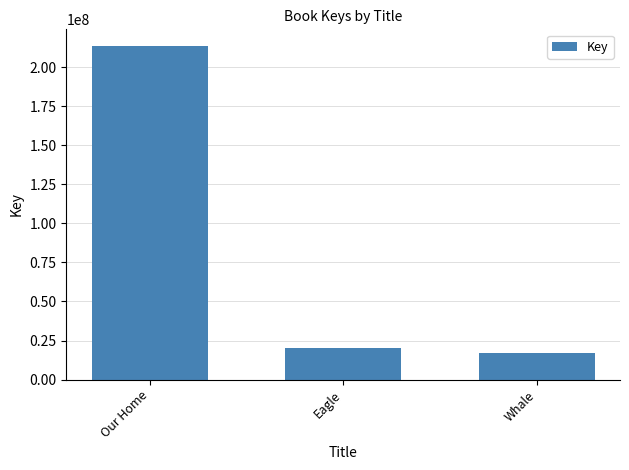

Reading left to right, list all the values displayed in this chart.

213614881	20124049	16951434